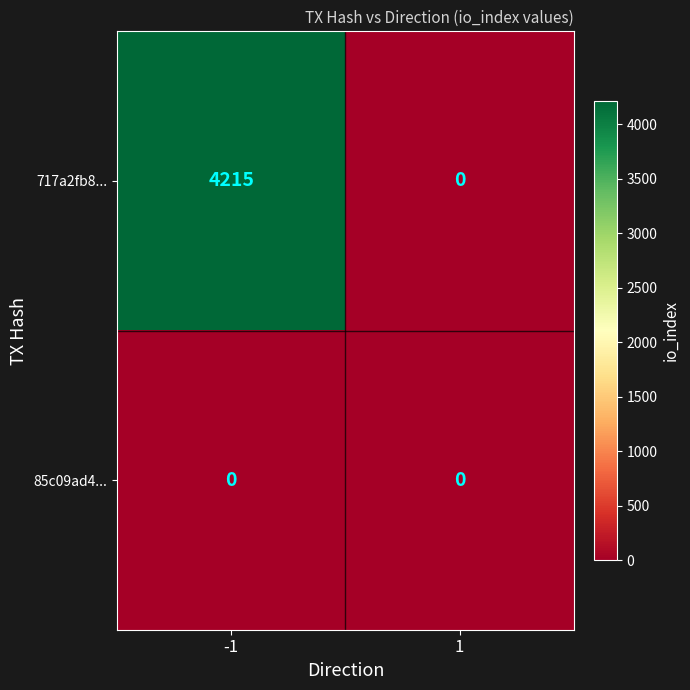

What value does the 717a2fb8... series have at -1, to the nearest 10?

4220